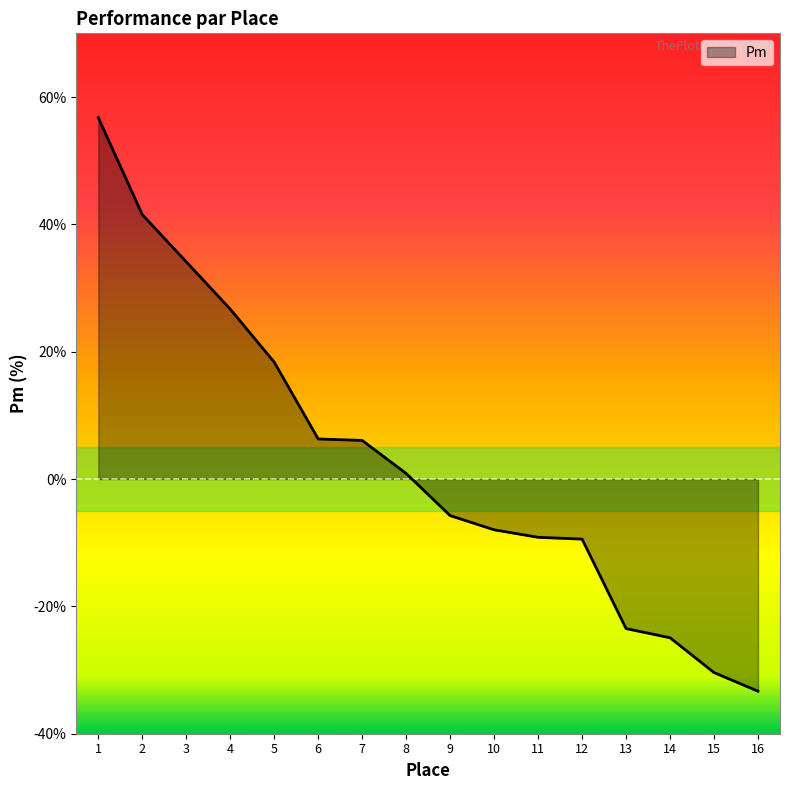

What is the minimum value shown in the chart?

-33.3